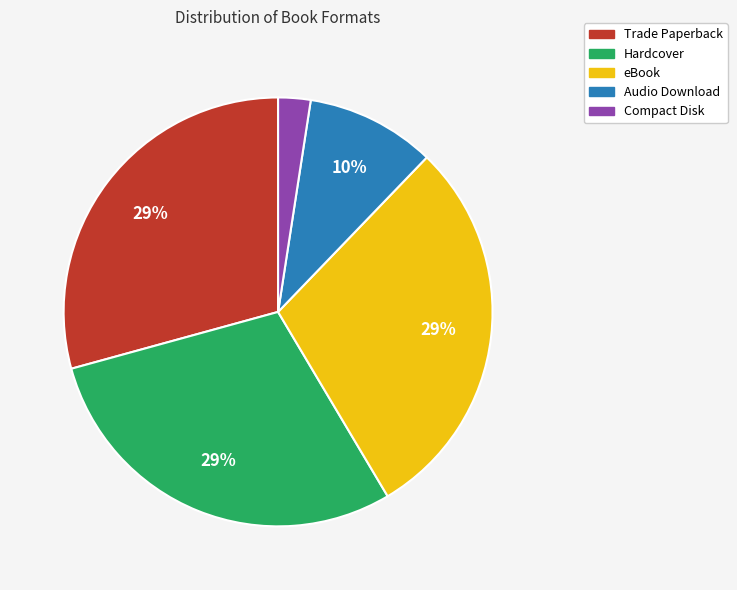

The Hardcover slice represents 29% of the pie. True or false?

True